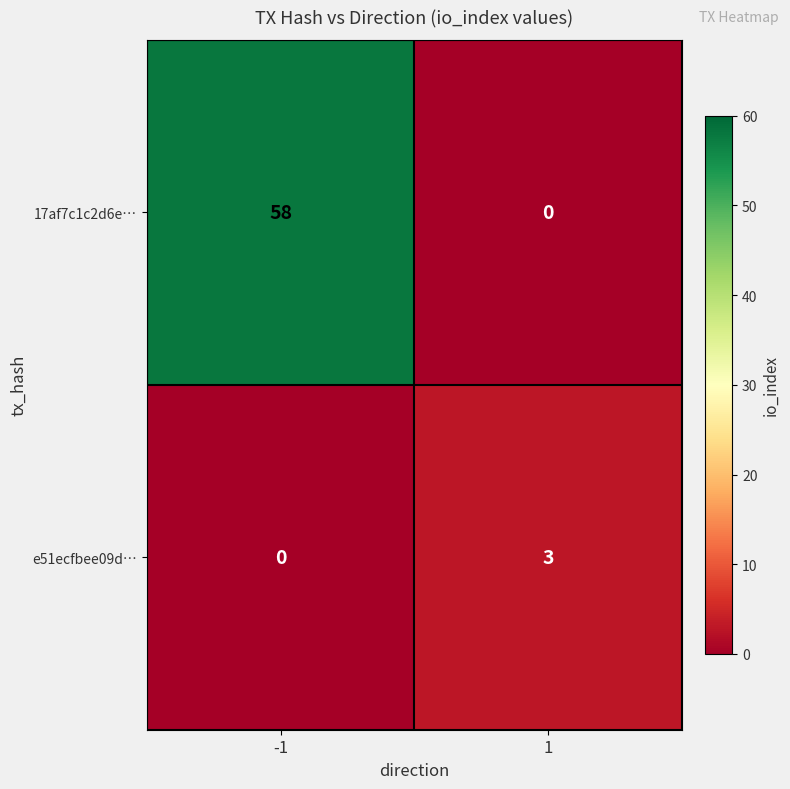

What is the sum of all e51ecfbee09d… values?

3